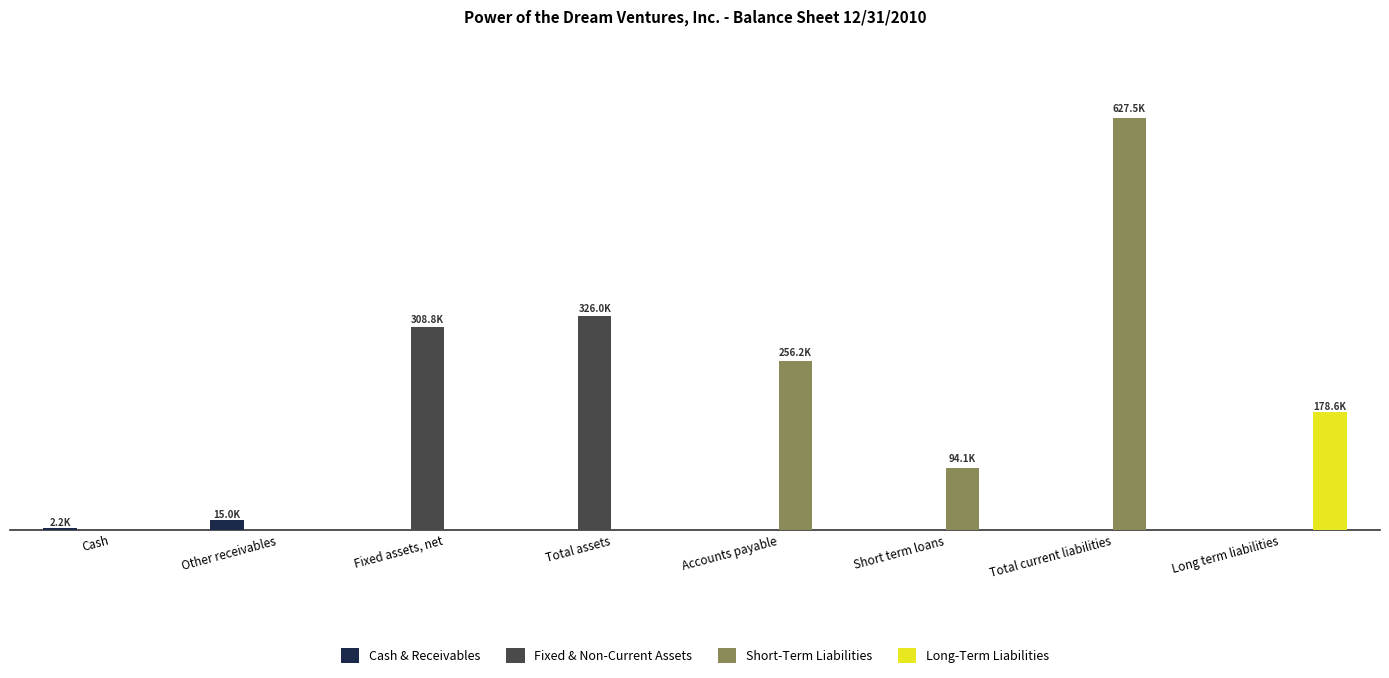

What is the difference between the second highest and second lowest values in the Fixed & Non-Current Assets series?

308842.6